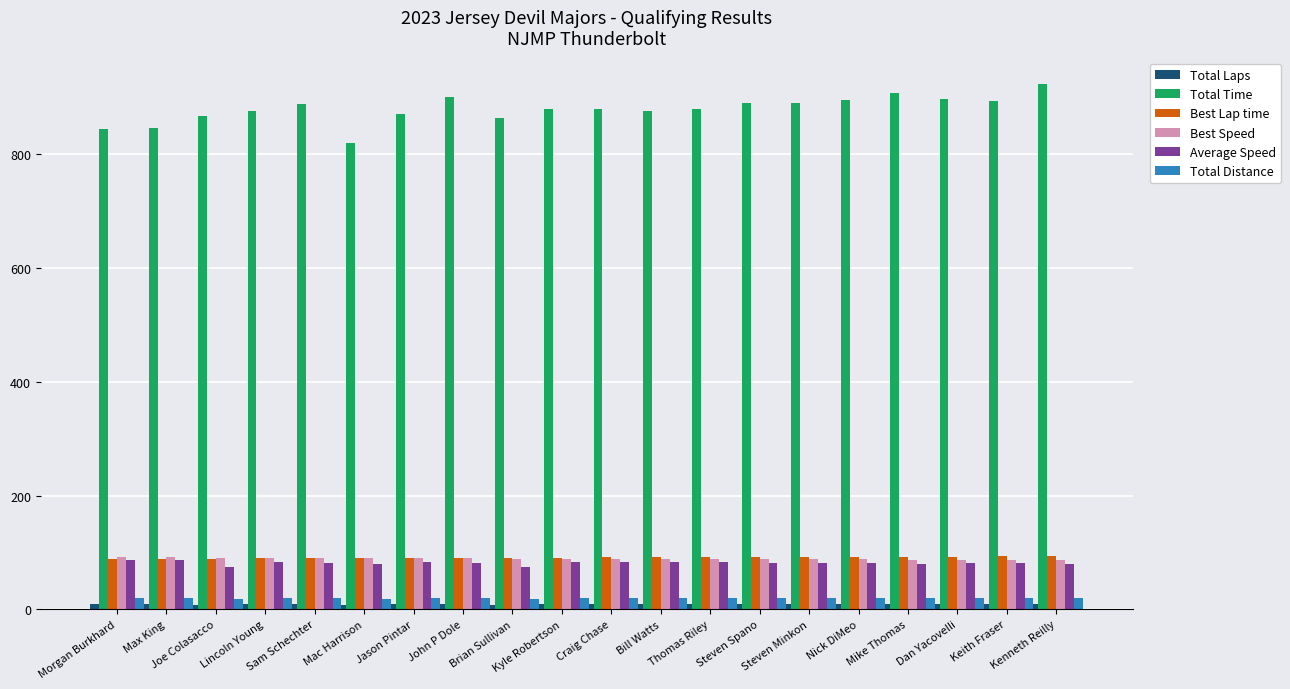

What is the difference between the highest and lowest values at Jason Pintar?

861.6